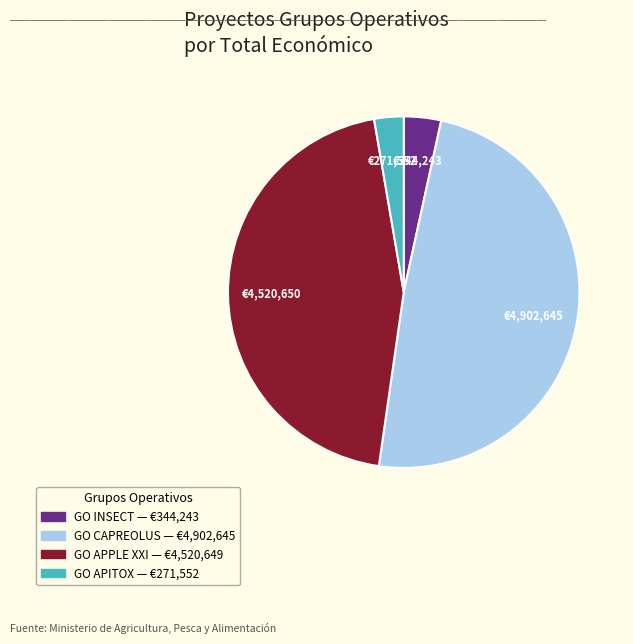

What is the largest slice in the pie chart?

GO CAPREOLUS